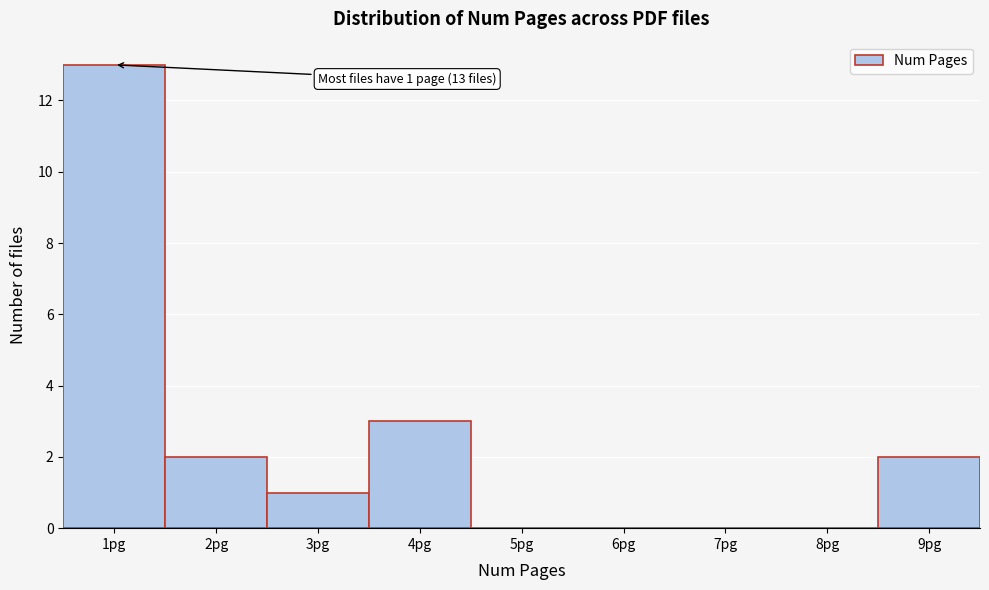

Over which range of the x-axis is the bar tallest?

0.5 to 1.5